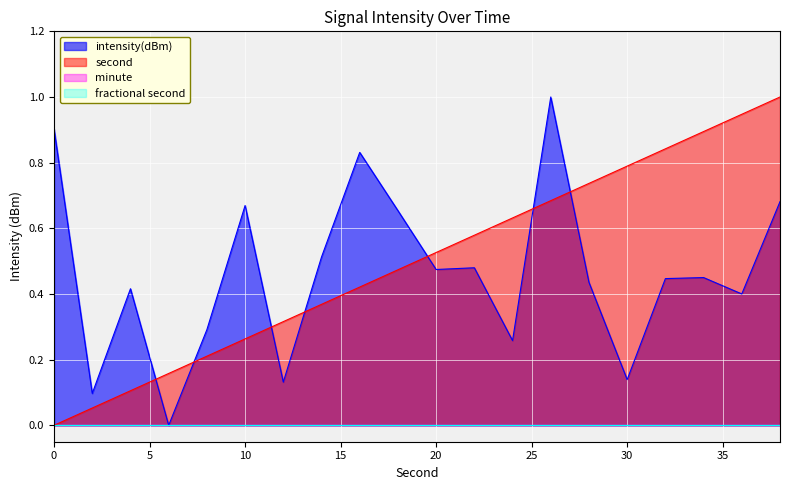

In intensity(dBm), how many points are higher than both neighbors (excluding endpoints)?

6